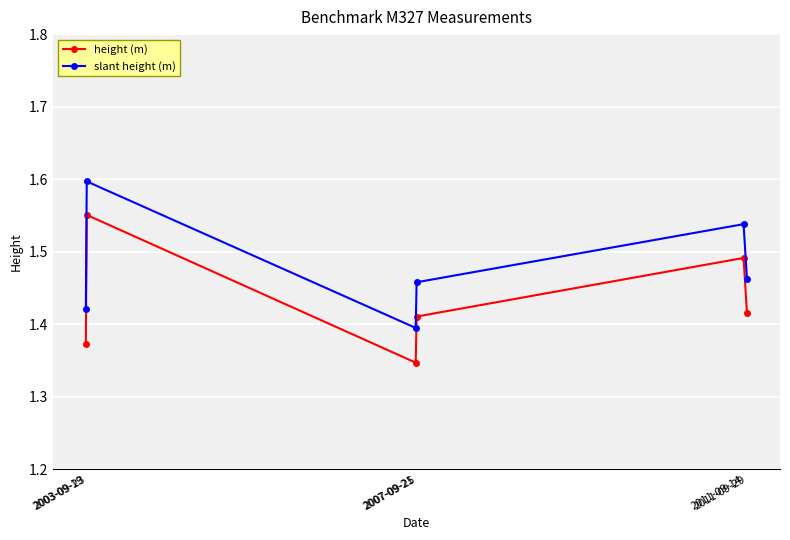

Which series has the largest total across all categories?

slant height (m)